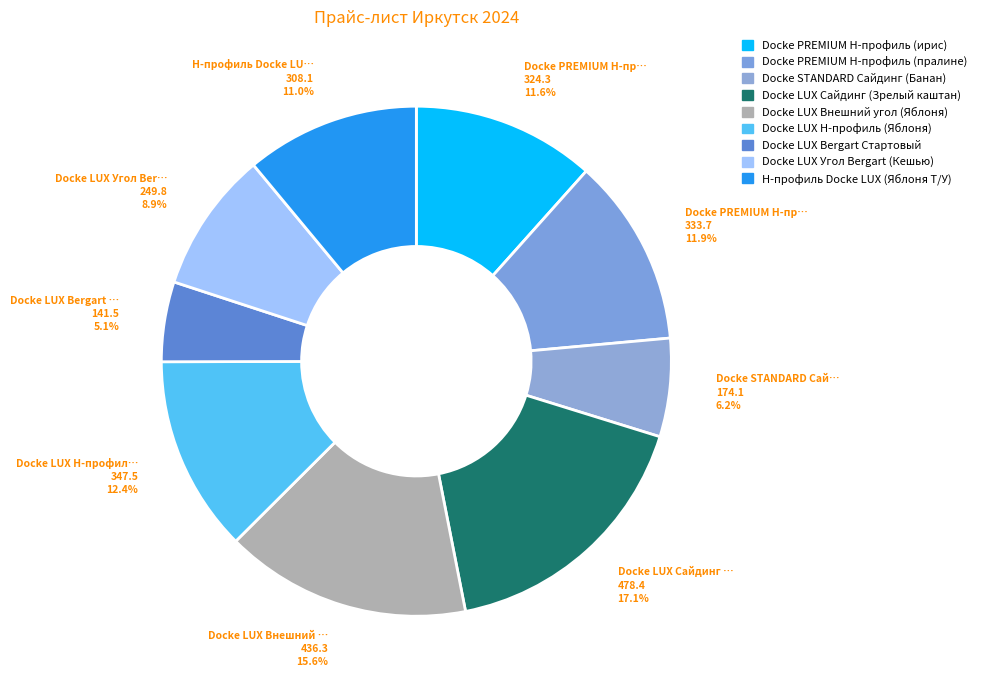

Which has a higher value, Docke LUX Bergart Стартовый or Docke PREMIUM Н-профиль (пралине)?

Docke PREMIUM Н-профиль (пралине)